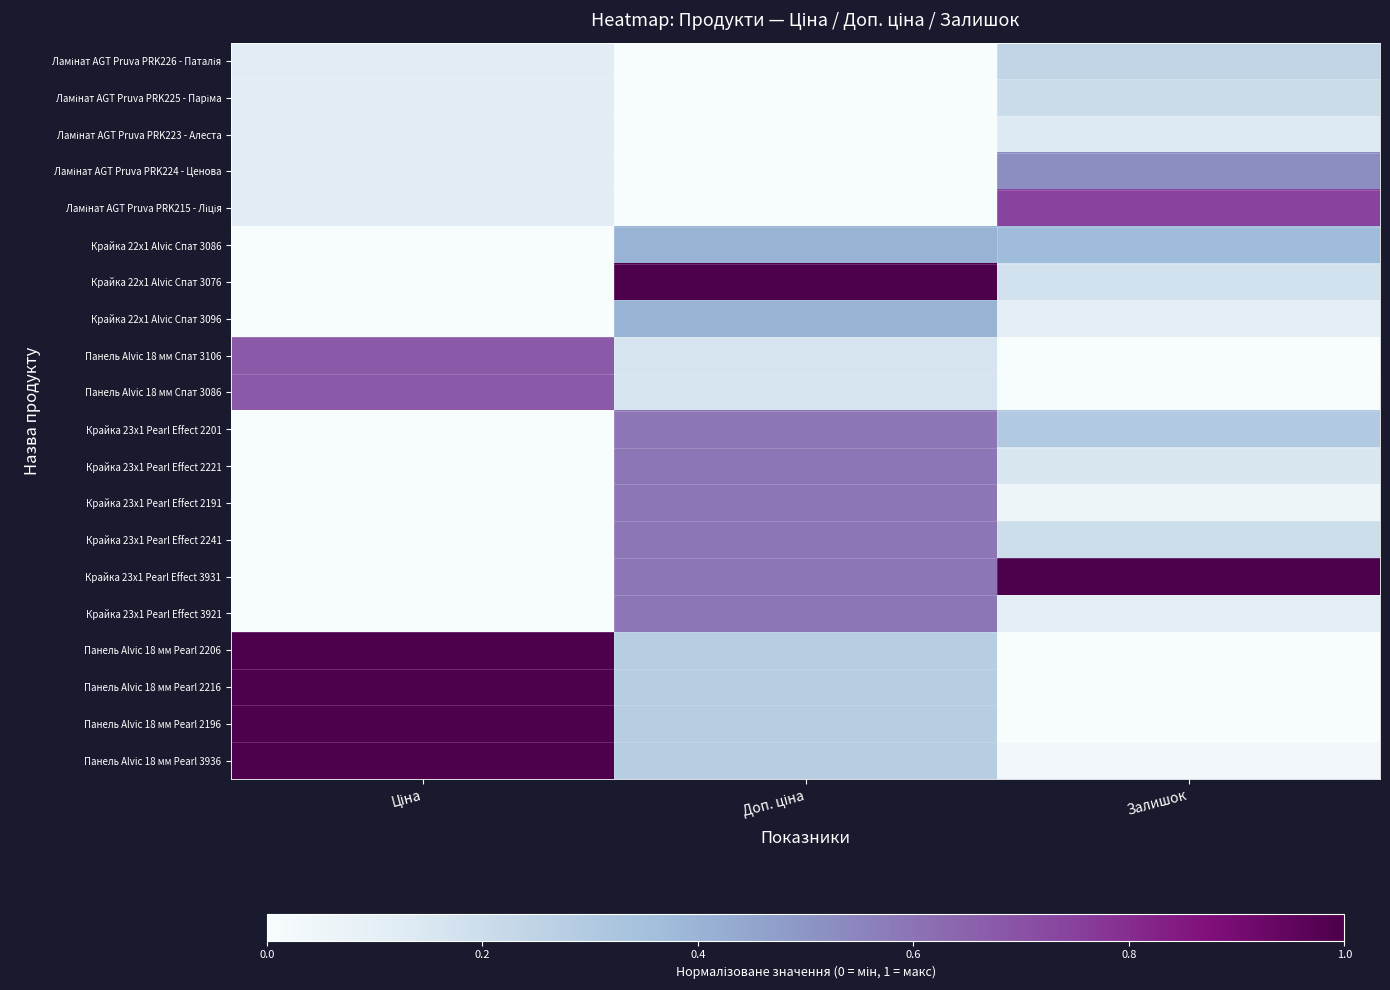

At which category is the sum across all series the highest?

Доп. ціна